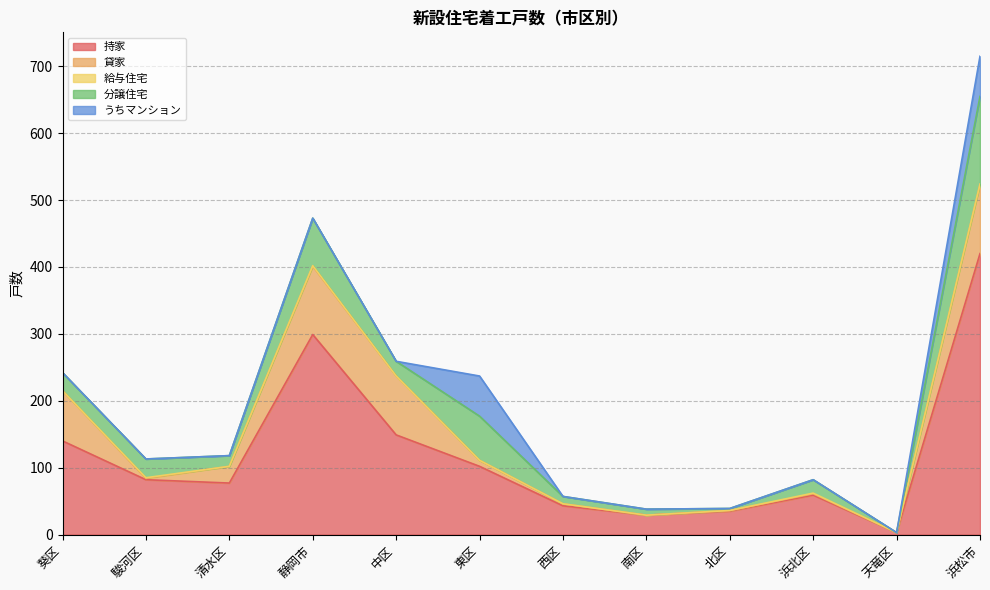

What is the maximum value for 持家?

420